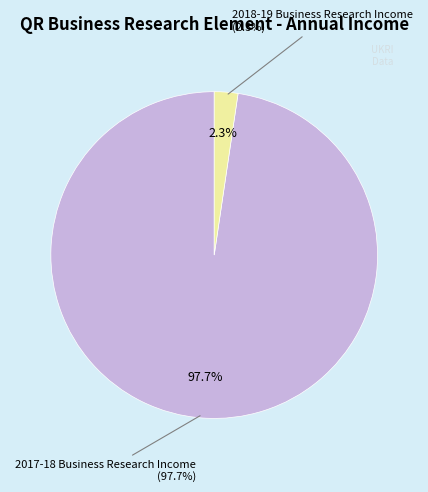

Is it true that 2020-21 Business Research Income is 0% of the pie?

True